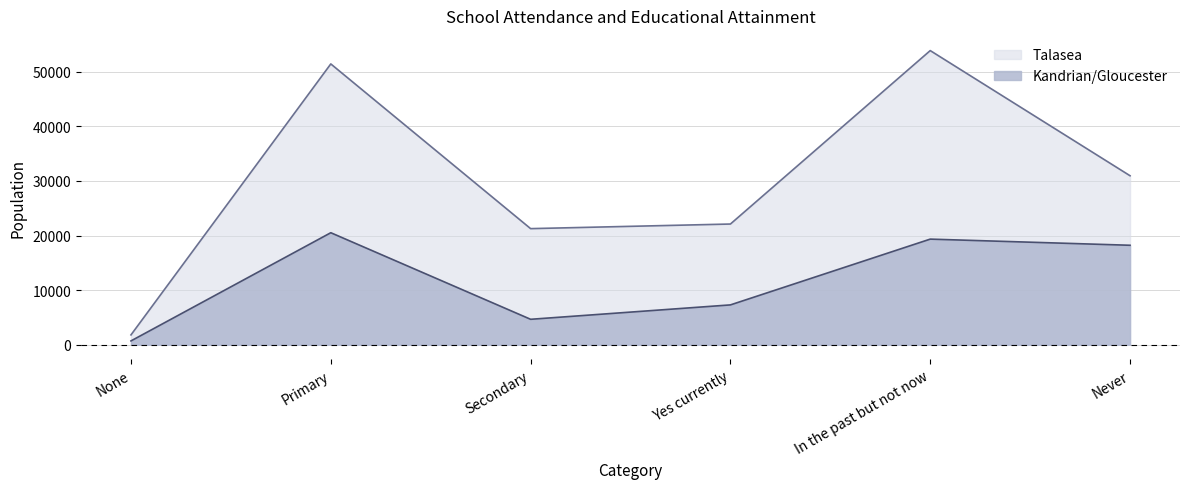

Between None and Yes currently, which series saw the biggest shift?

Talasea